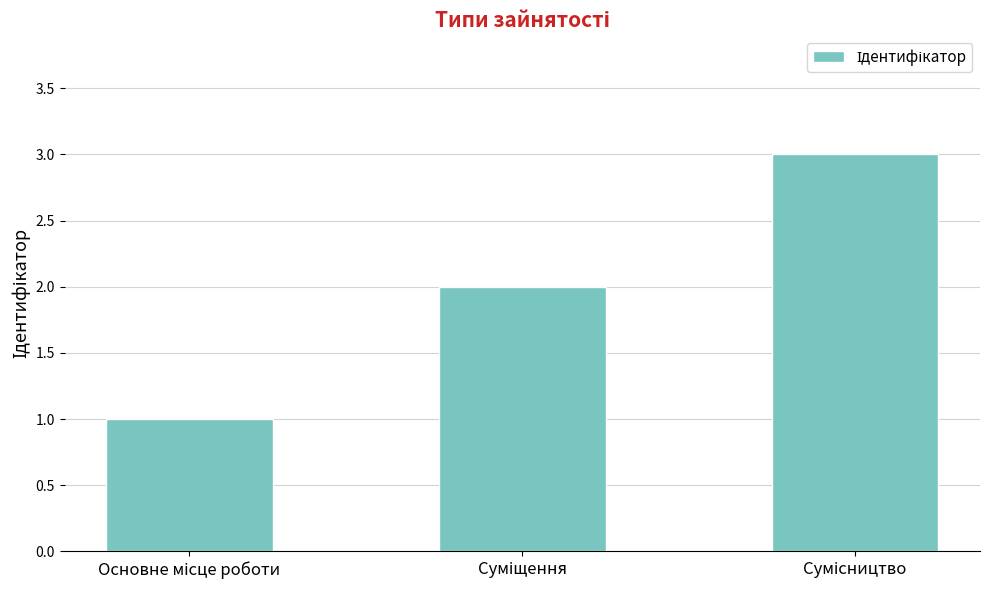

What is the maximum value shown in the chart?

3